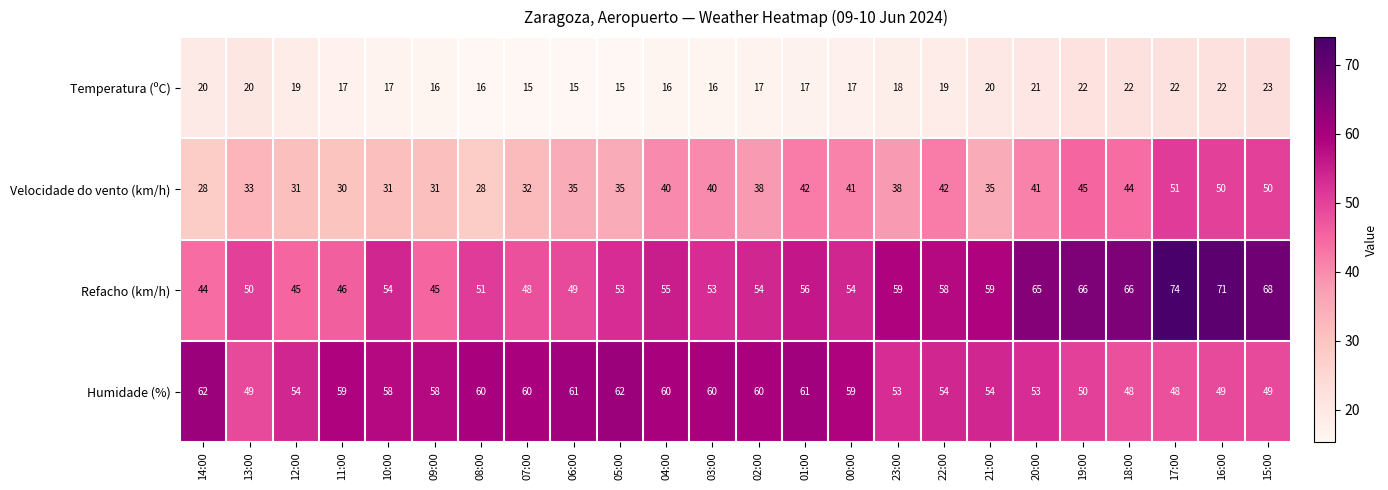

At 04:00, list the series in order from largest to smallest.

Humidade (%), Refacho (km/h), Velocidade do vento (km/h), Temperatura (ºC)